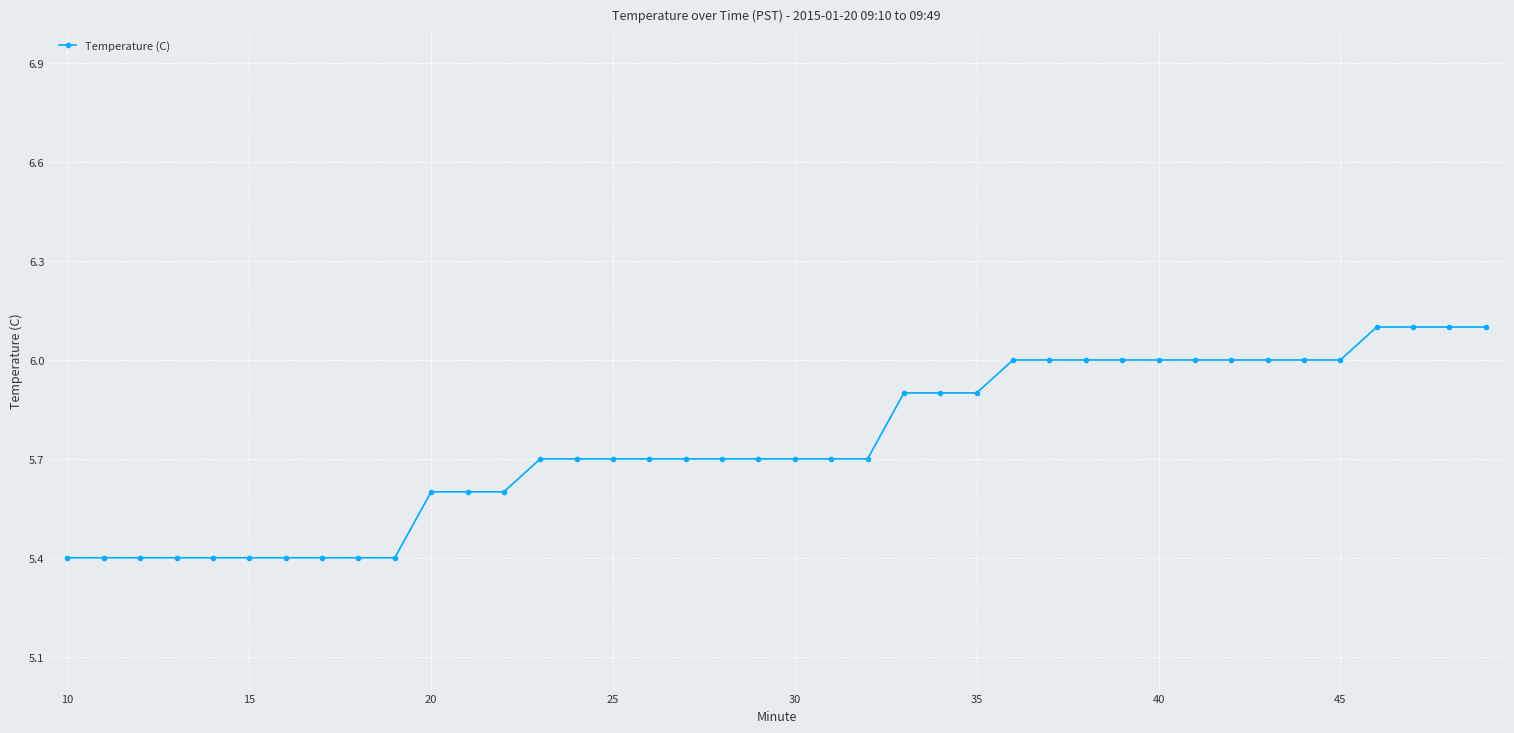

What is the difference between the maximum and second lowest values?

0.7